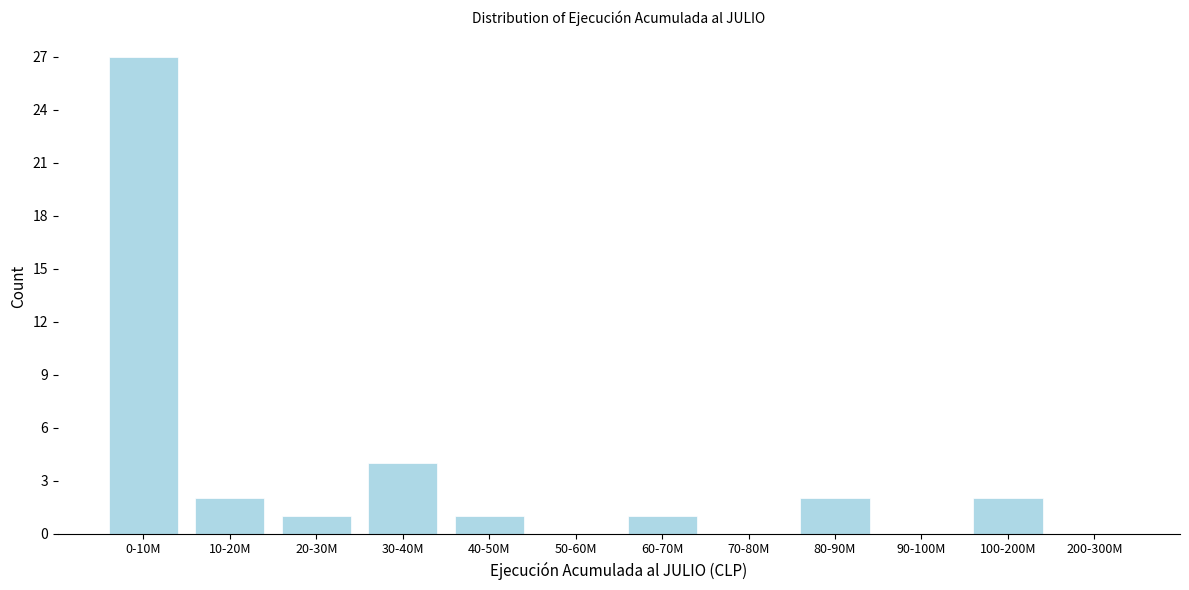

Reading left to right, transcribe all the data shown in this chart.

0-10M=27	10-20M=2	20-30M=1	30-40M=4	40-50M=1	50-60M=0	60-70M=1	70-80M=0	80-90M=2	90-100M=0	100-200M=2	200-300M=0